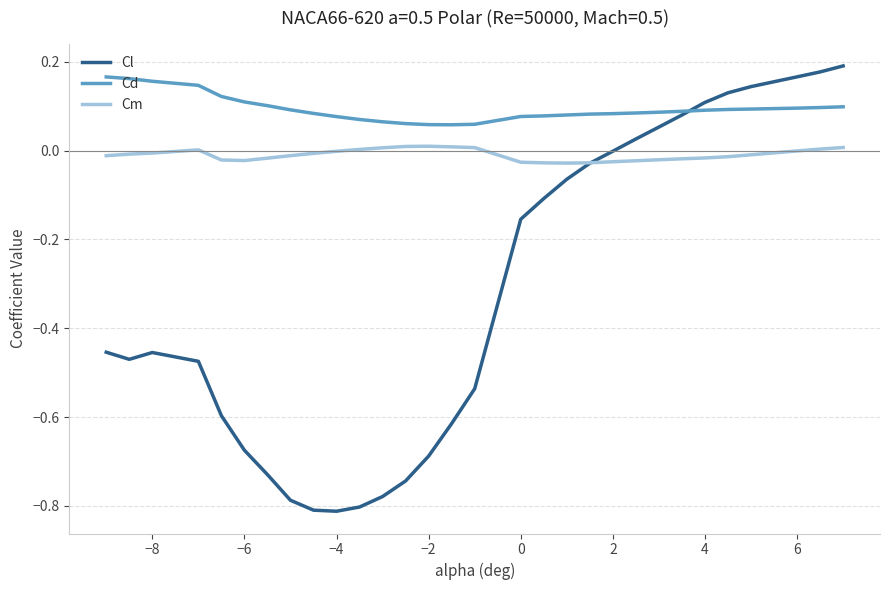

Which series has the largest range (max minus min)?

Cl